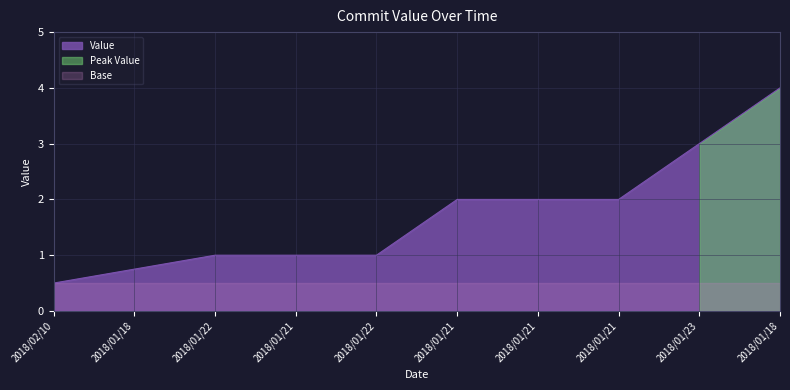

Where is the data nearest to the value 2?

2018/01/21